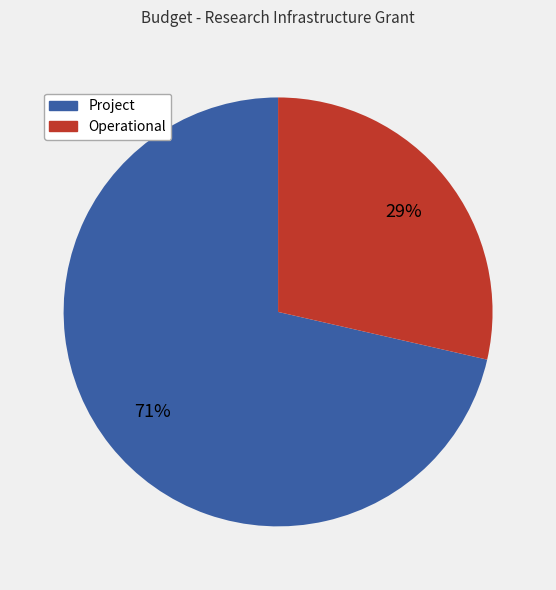

Which has a higher value, Operational or Project?

Project